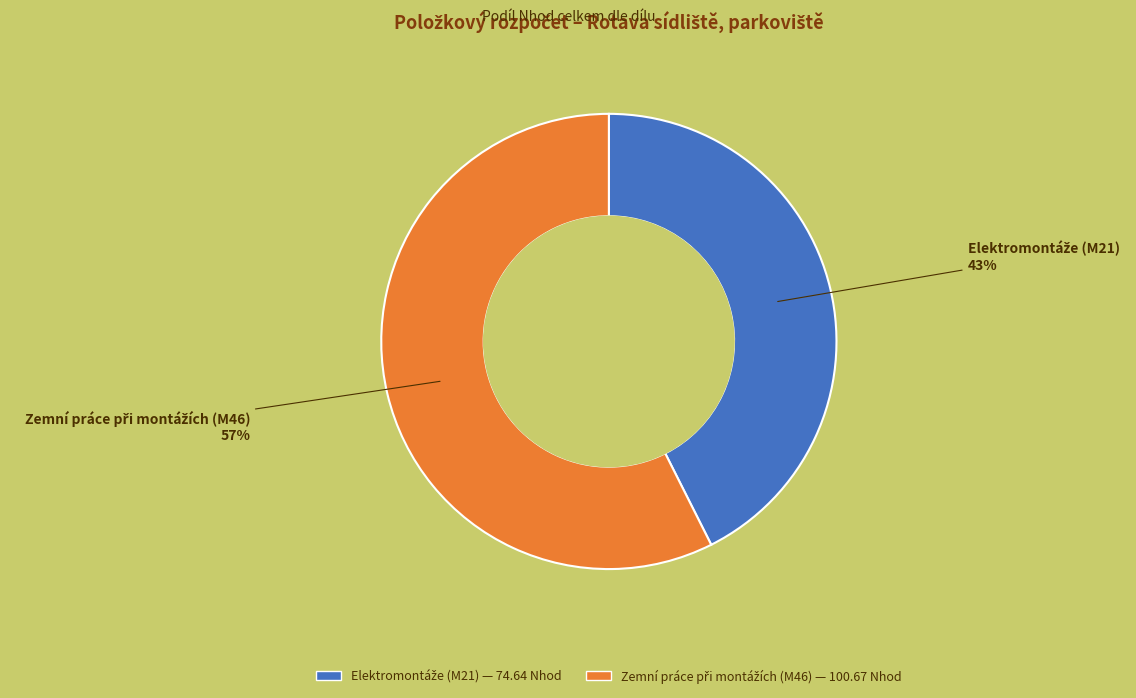

Is there any slice that represents more than half of the pie?

Yes